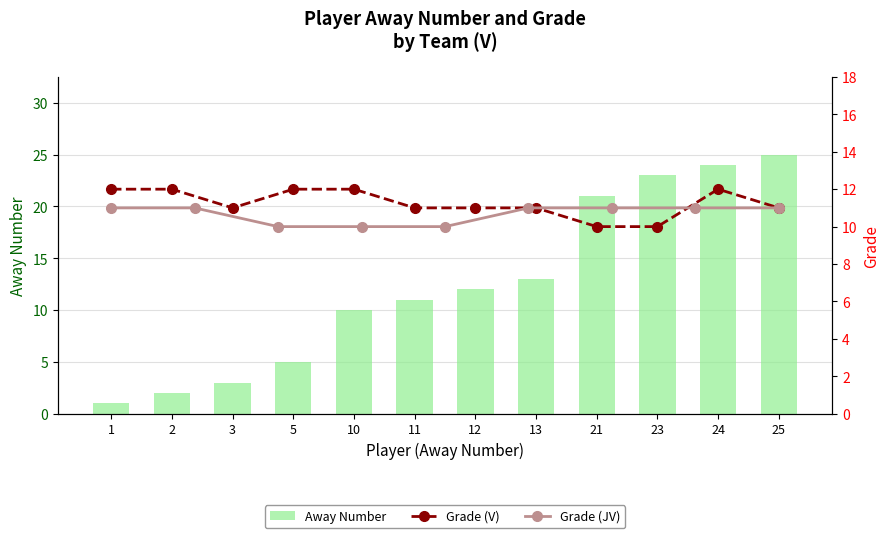

How many values are between 10 and 11?

9